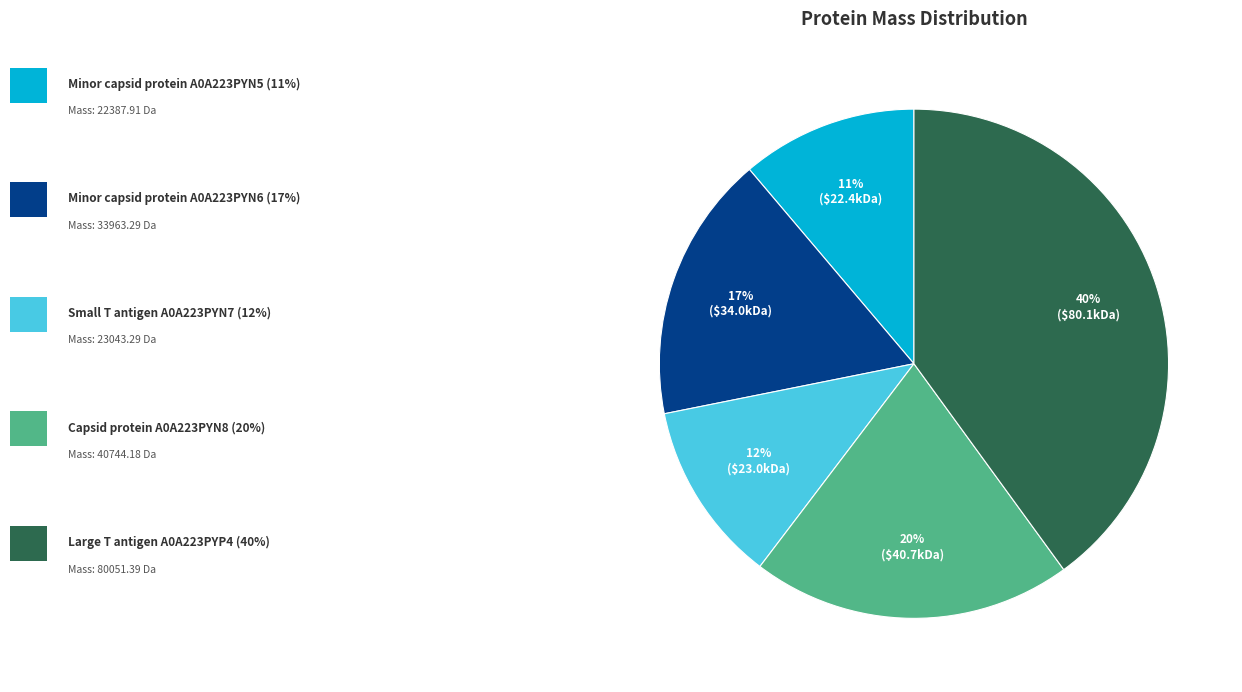

How many slices are in this pie chart?

5